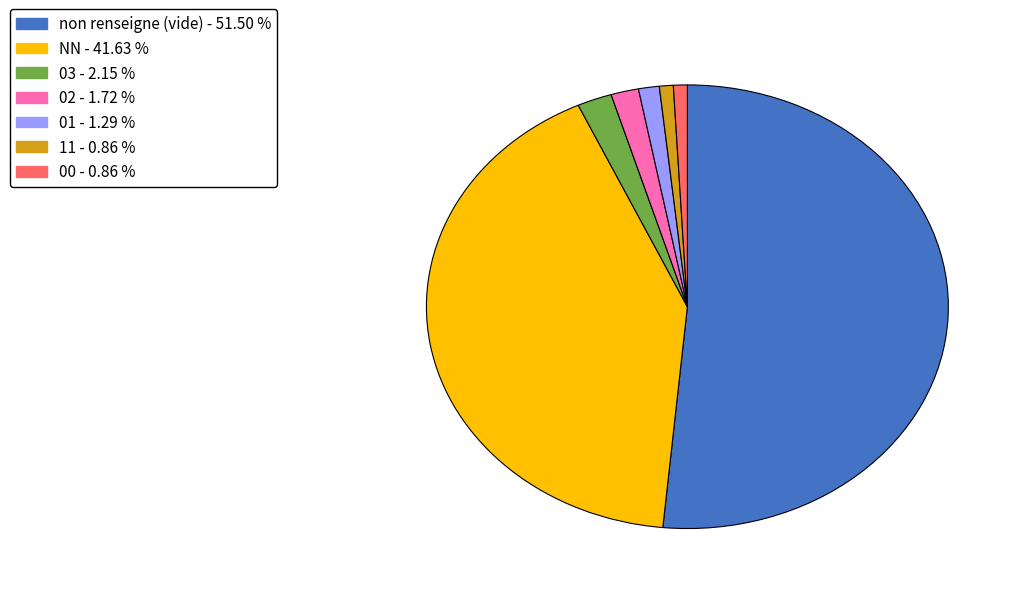

Does any single category account for the majority?

Yes